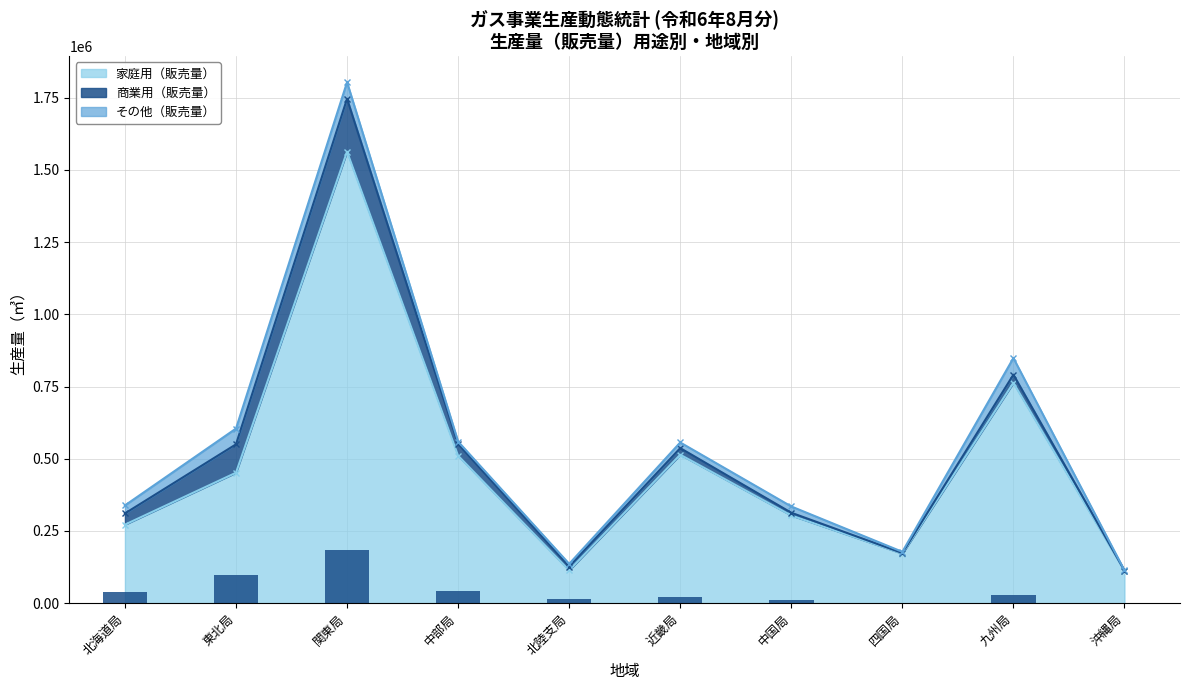

What is the difference between the 家庭用（販売量） values at 近畿局 and 関東局?

1048932